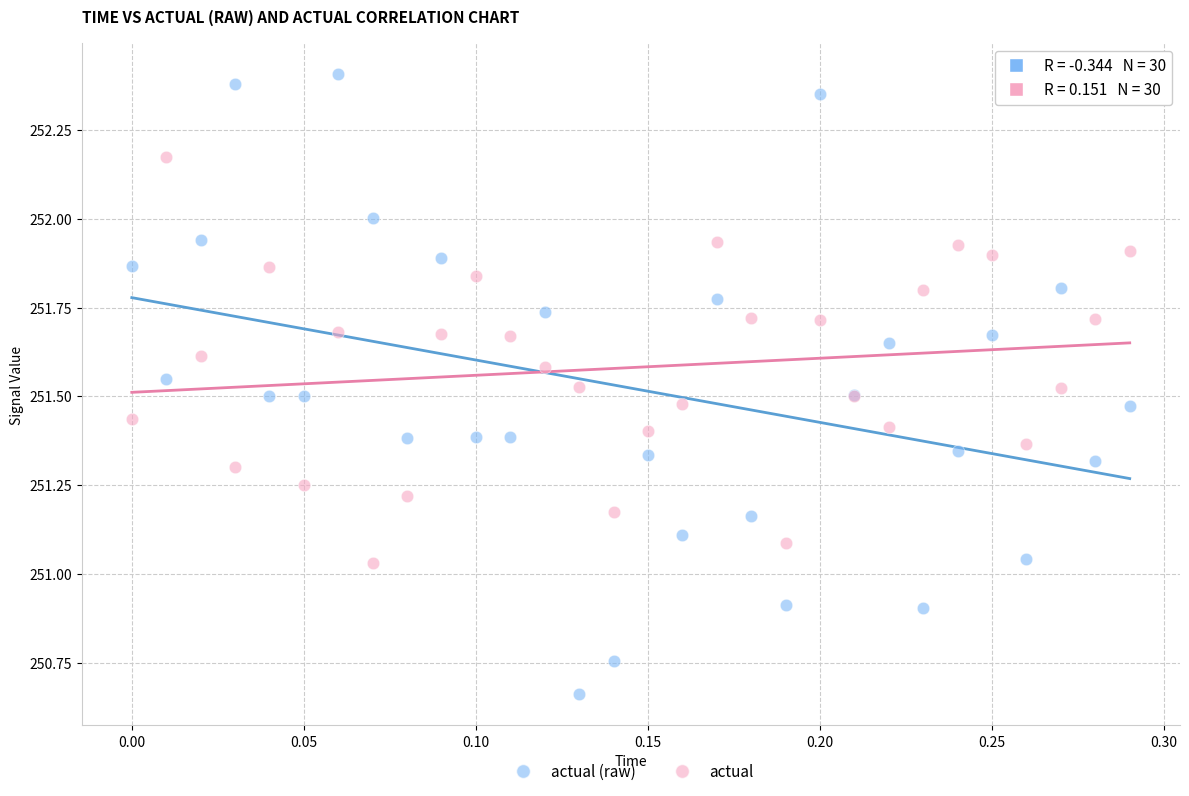

What is the X range (max minus min) for the scatter plot?

0.3